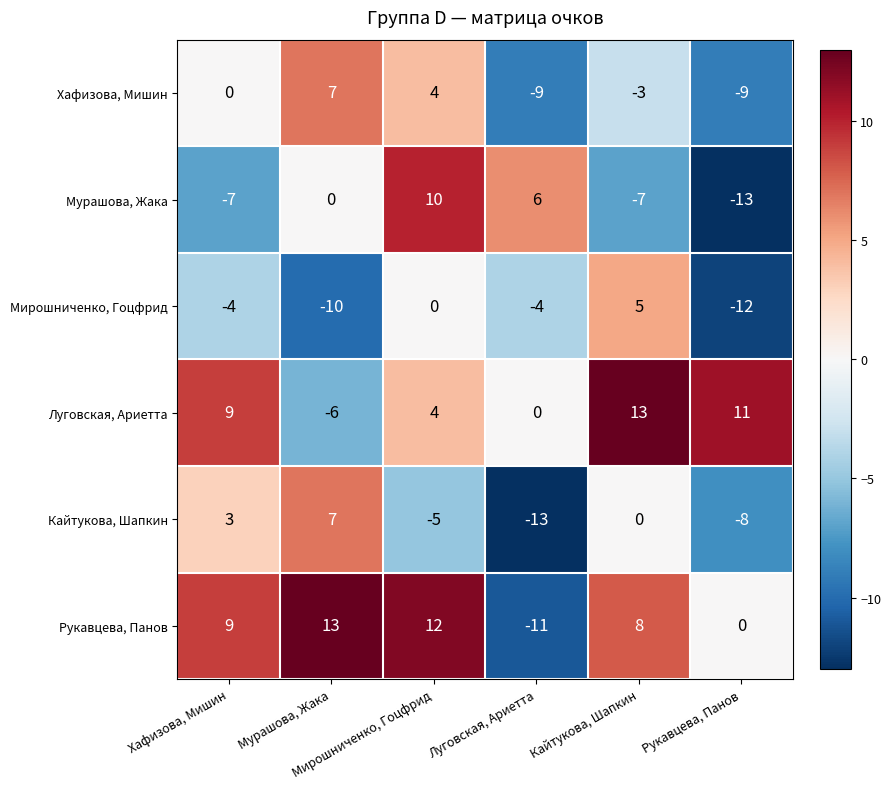

What is the minimum value shown in the chart?

-13